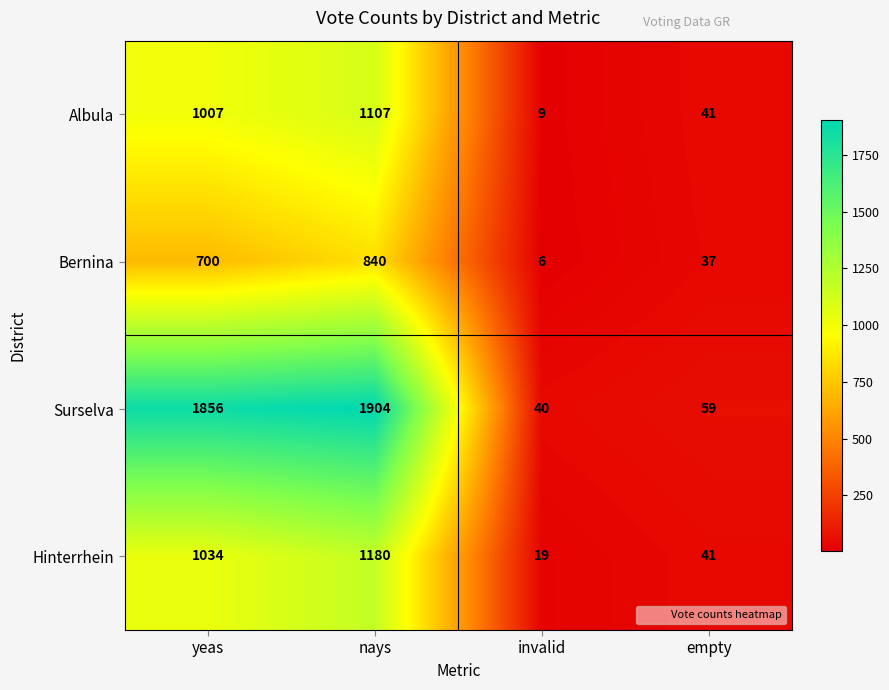

The value of Hinterrhein at empty is 41. True or false?

True